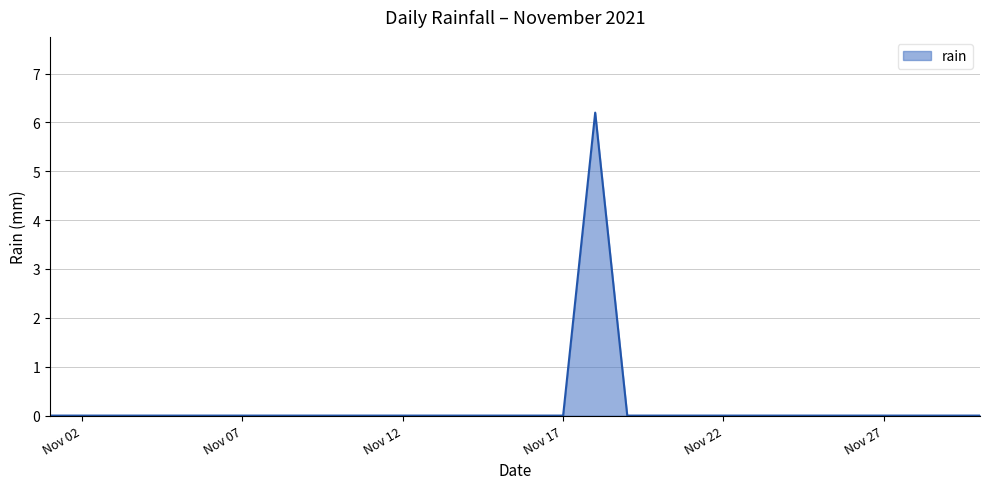

Does the chart display data point markers on the line(s)?

No